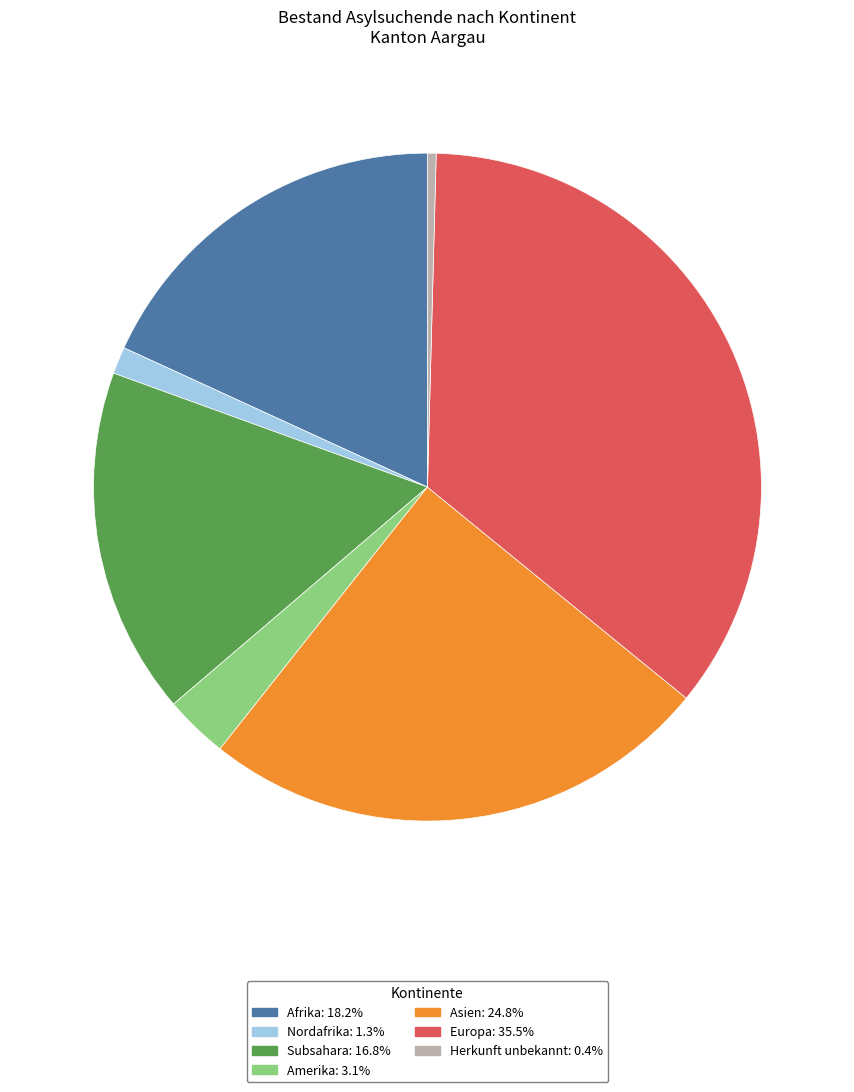

Does Amerika account for over 50% of the chart?

No